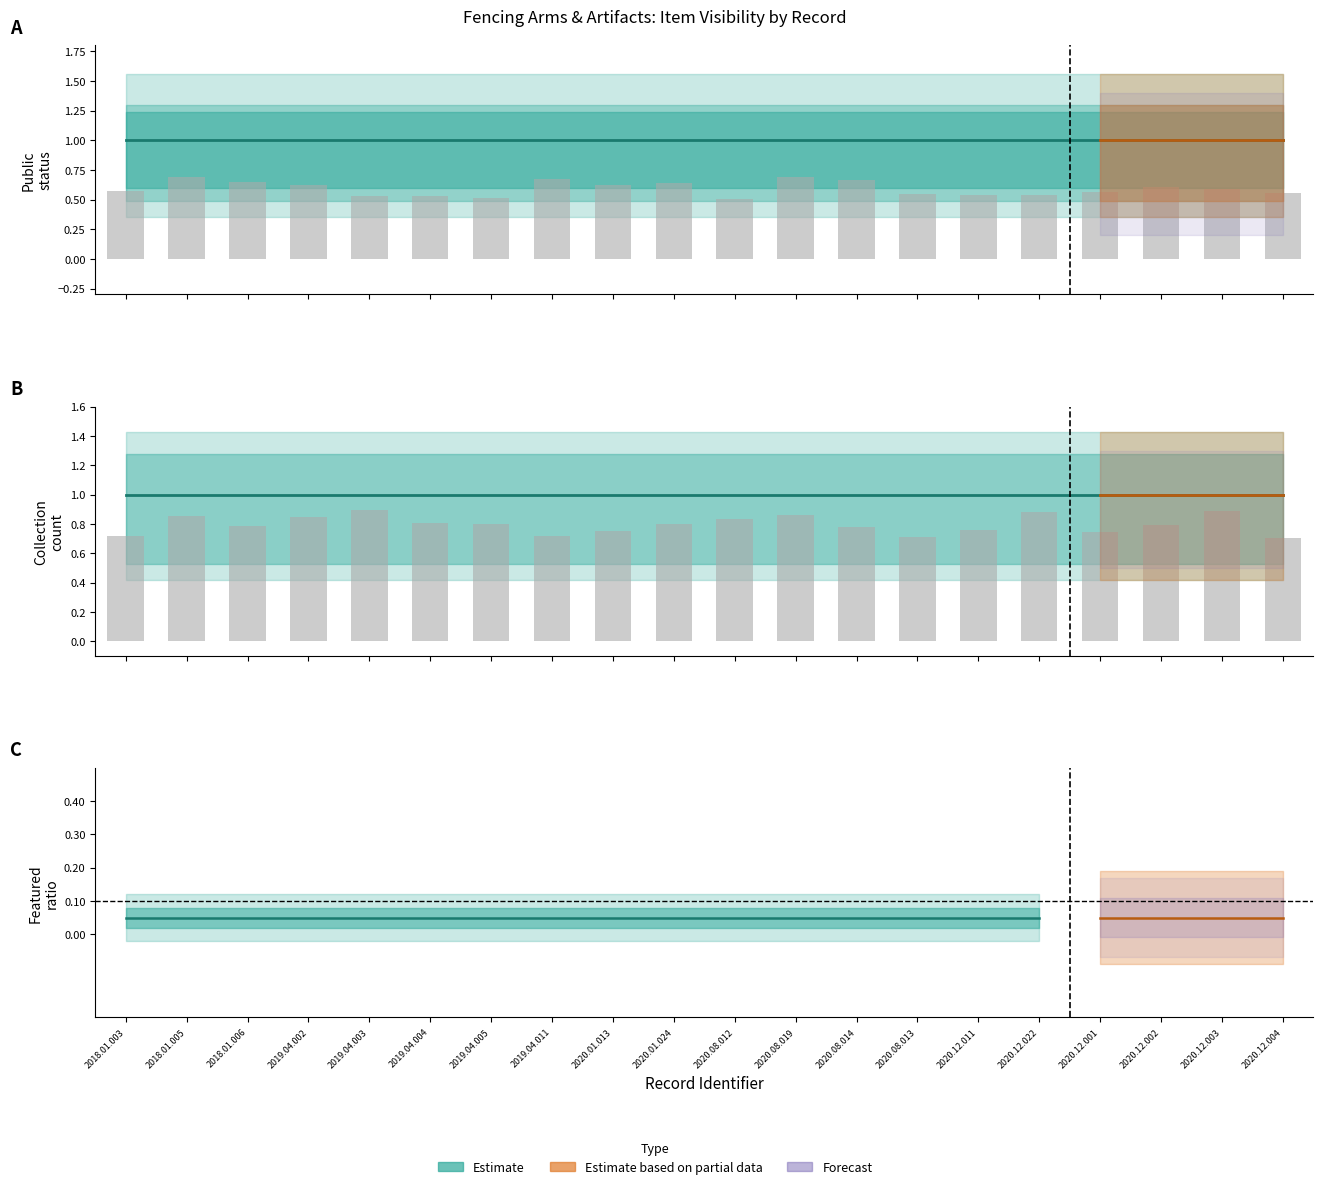

What is the maximum value shown in the chart?

1.3